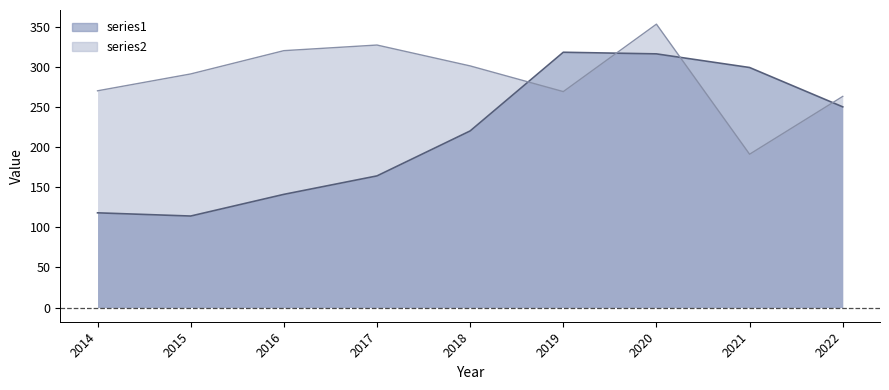

The value of series2 at 2017 is 193. True or false?

False